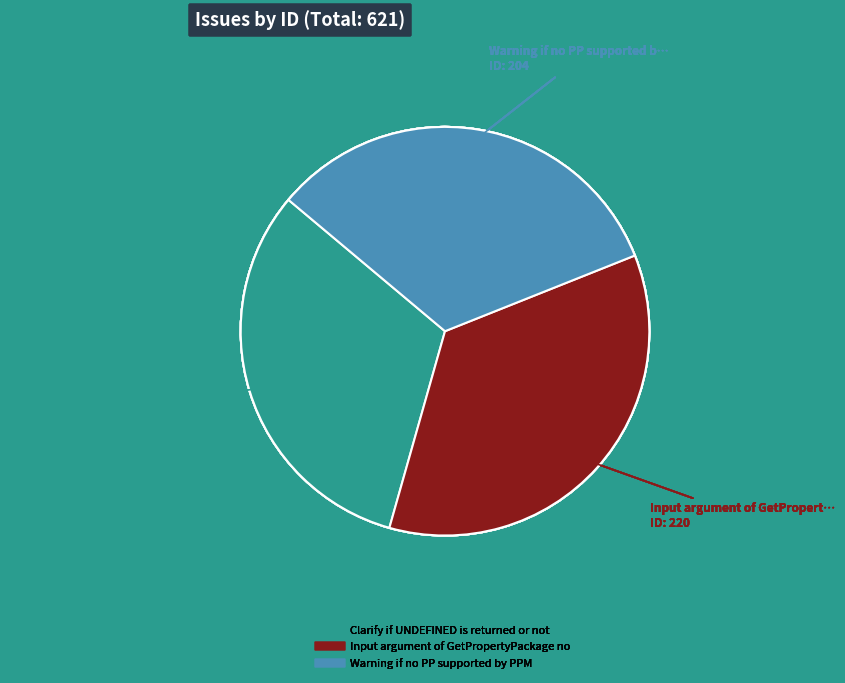

Combined, do Warning if no PP supported by PPM and Input argument of GetPropertyPackage no account for over 50%?

Yes